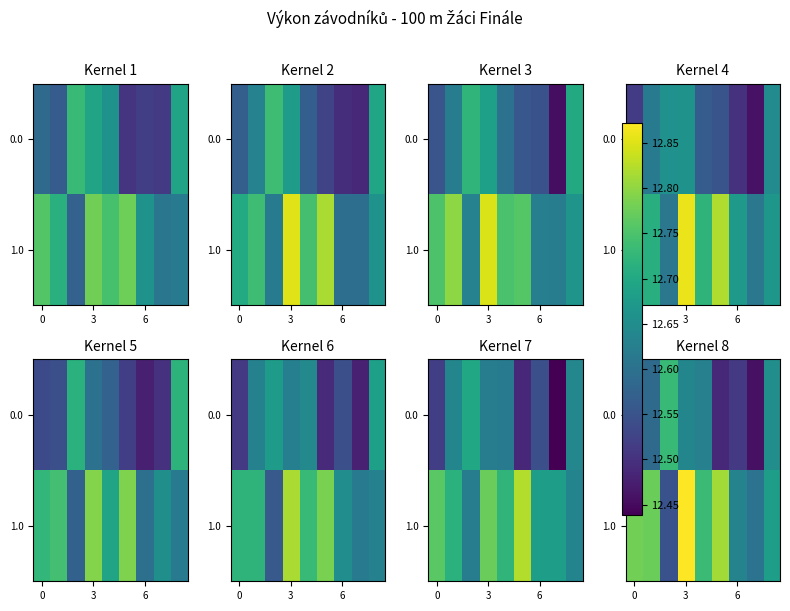

What is the smallest value displayed?

12.5